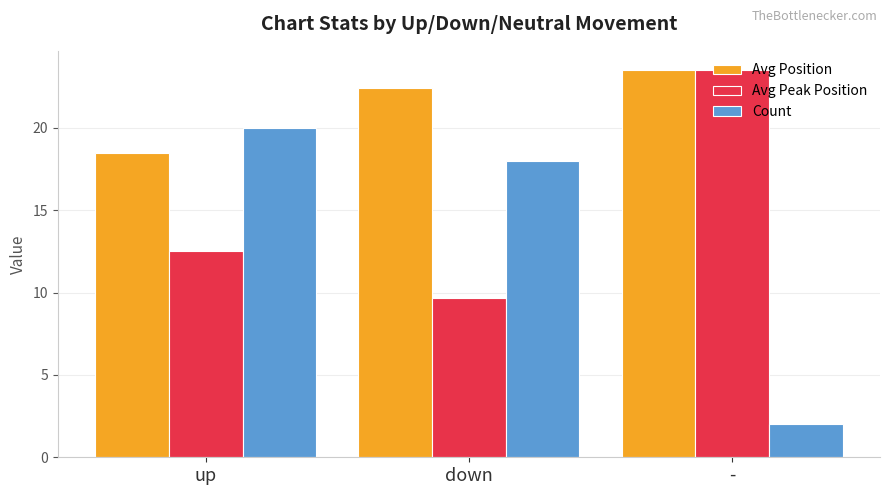

What is the label of the 1st bar from the right?

-